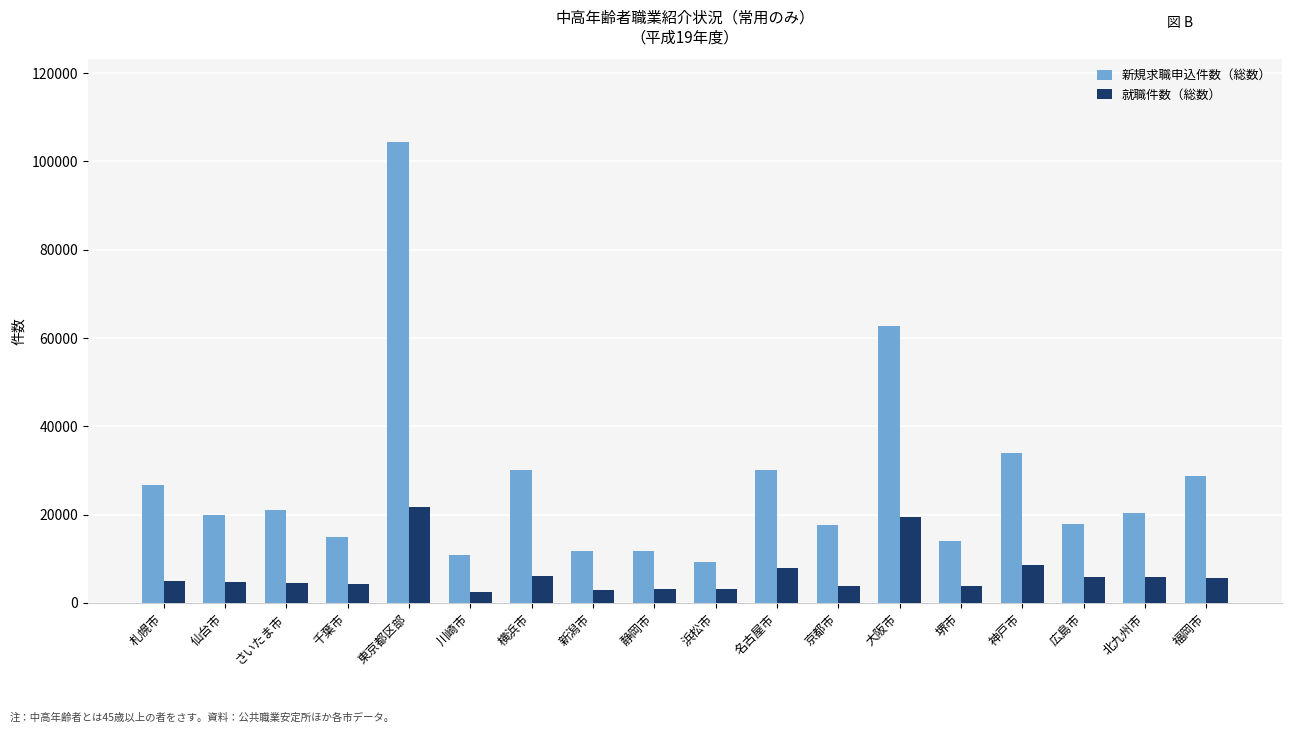

What is the sum of the 就職件数（総数） values at 北九州市 and 千葉市?

10163